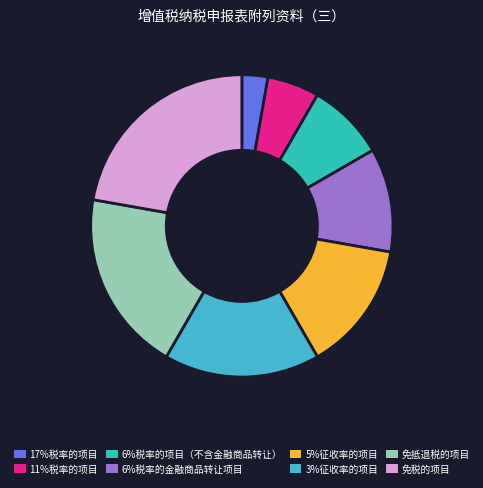

How much of the chart is everything except 17%税率的项目?

97.2%